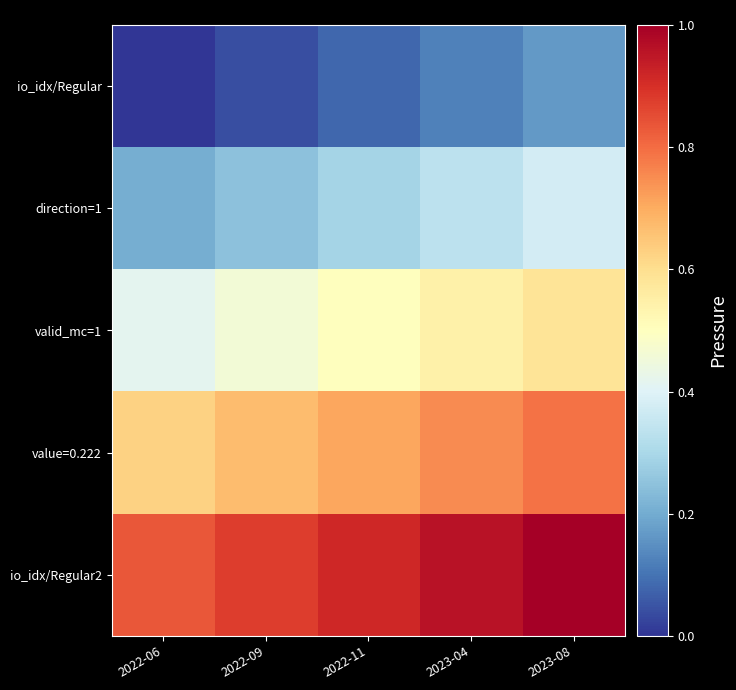

Reading left to right, what are all the values shown in this chart?

io_idx/Regular: 2022-06=0.0	2022-09=4060565.0	2022-11=8070373.2	2023-04=12276402.9	2023-08=16454157.1
direction=1: 2022-06=20615122.4	2022-09=24746178.1	2022-11=28929048.1	2023-04=33403148.7	2023-08=37608679.9
valid_mc=1: 2022-06=41737351.2	2022-09=45933391.4	2022-11=50135038.0	2023-04=54380788.7	2023-08=58547562.6
value=0.222: 2022-06=62726143.4	2022-09=66869429.6	2022-11=71006849.7	2023-04=75149423.9	2023-08=79292037.9
io_idx/Regular2: 2022-06=83436792.5	2022-09=87567222.2	2022-11=91687190.9	2023-04=95856078.4	2023-08=100000000.0